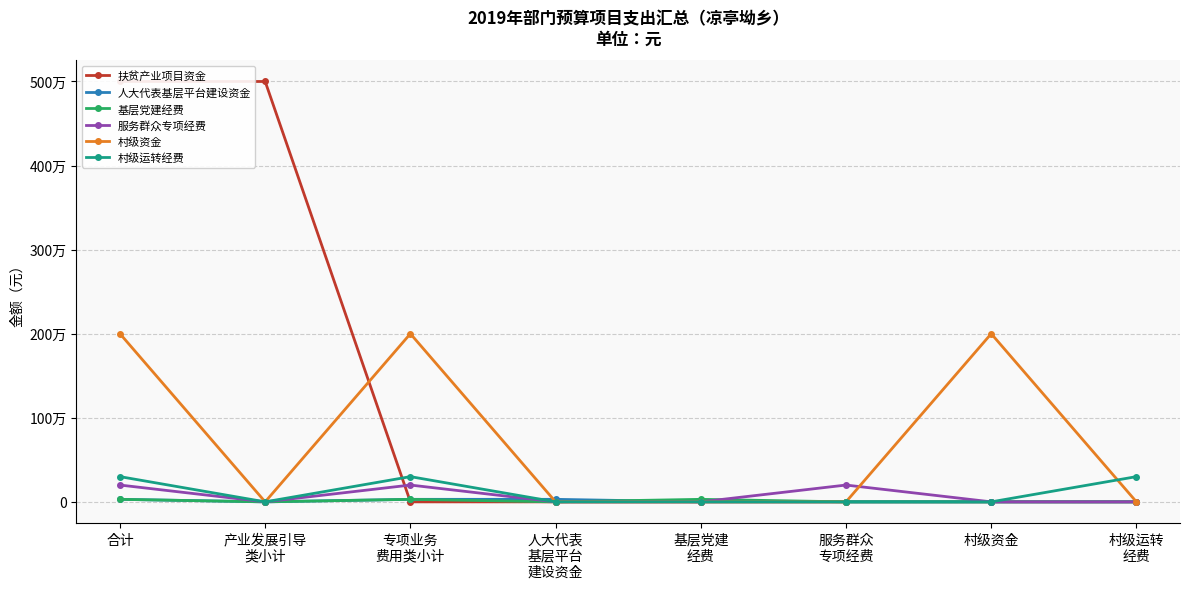

True or false: 基层党建经费 has a value of 17788 at 村级资金.

False